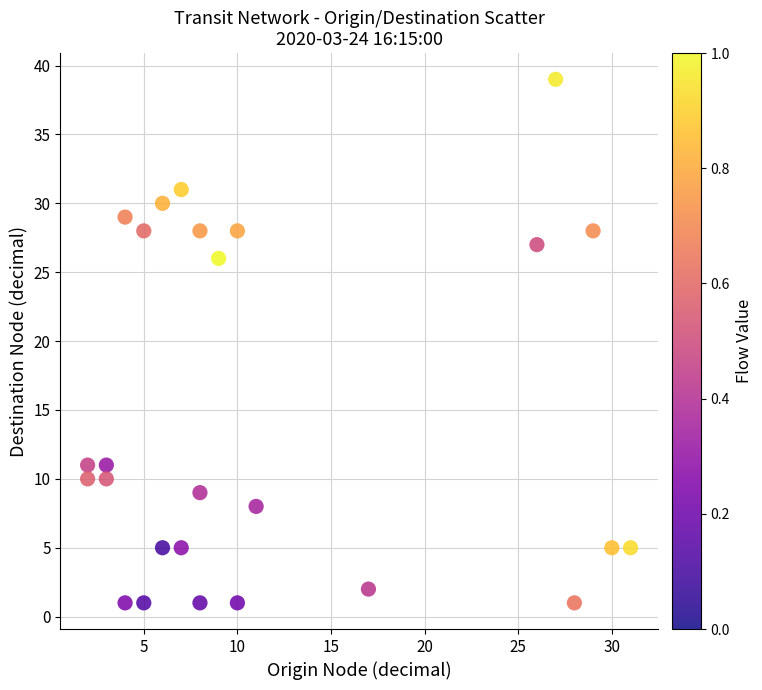

What Y value in the scatter plot is closest to 20?

26